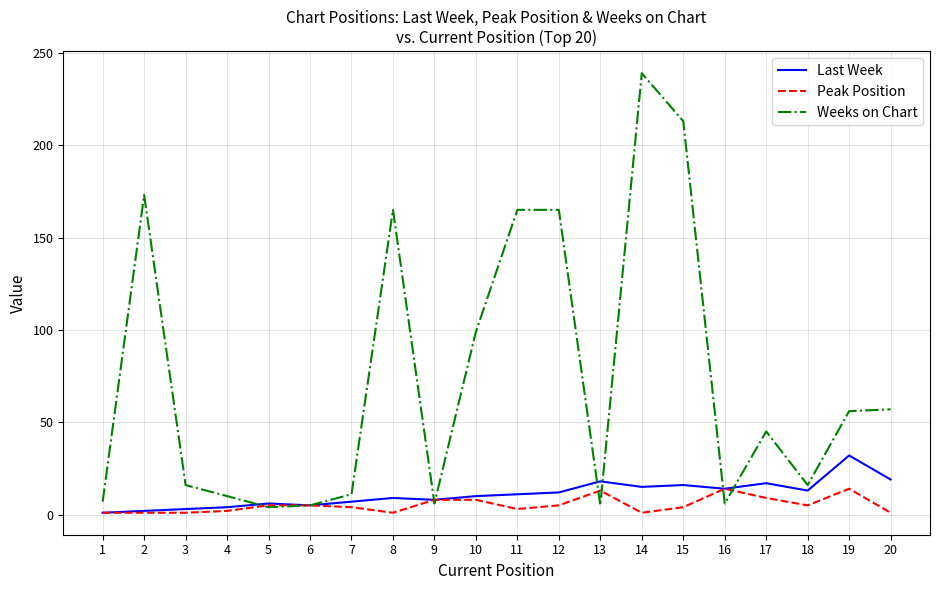

What are all the series names shown in the legend?

Last Week, Peak Position, Weeks on Chart